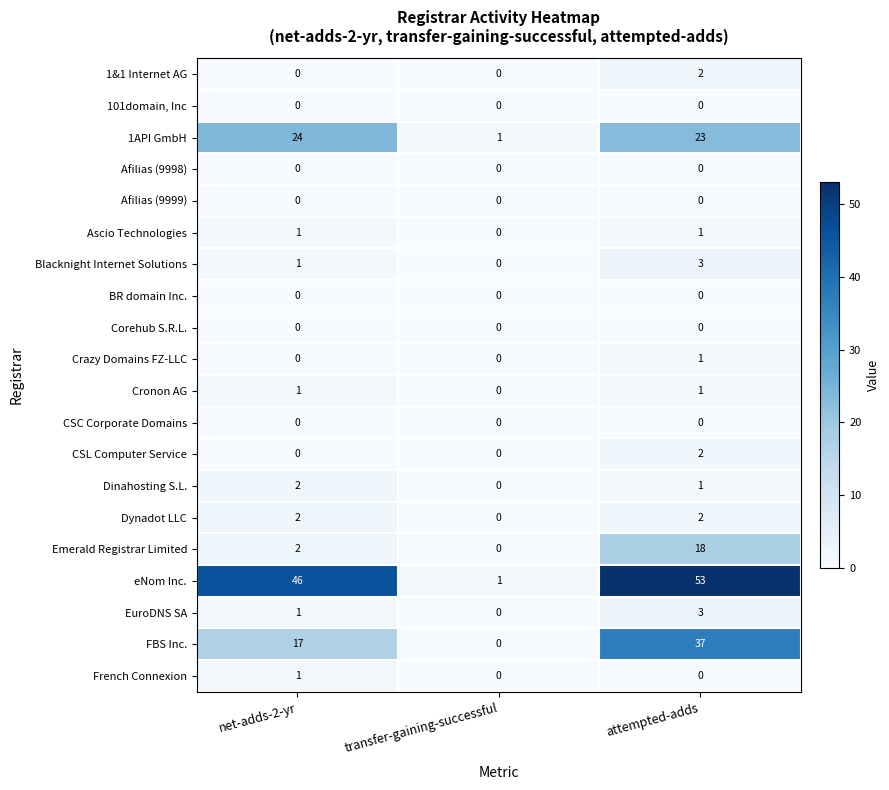

What is the difference between the highest and lowest values at transfer-gaining-successful?

1